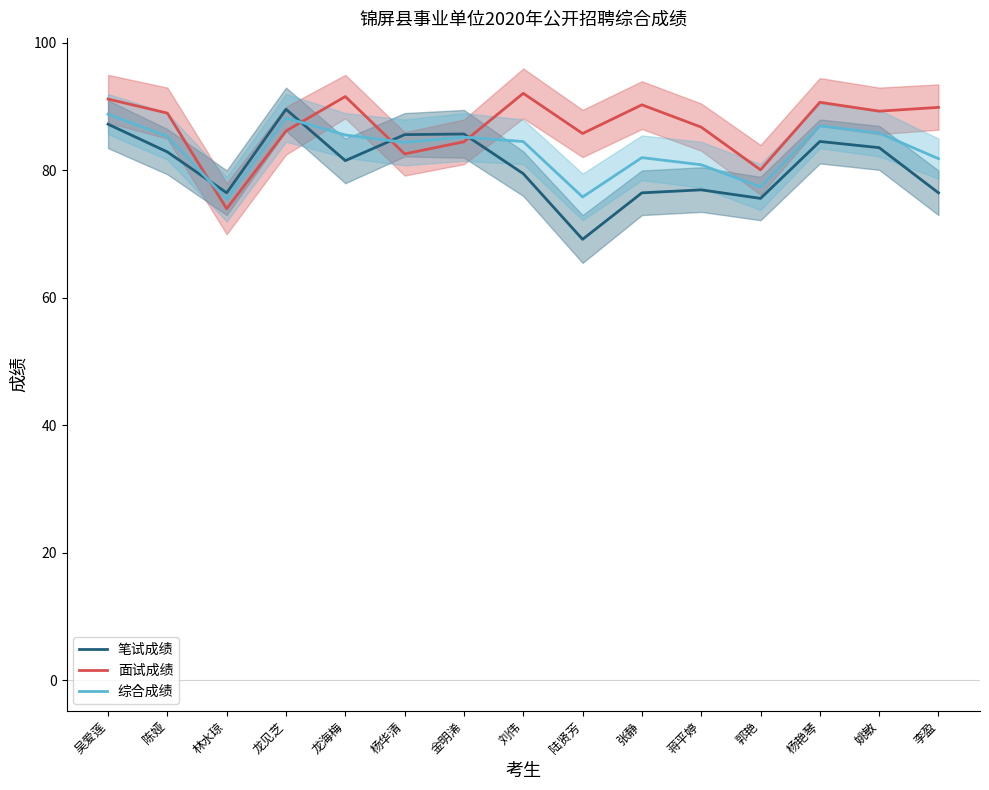

Reading left to right, transcribe all the data shown in this chart.

笔试成绩: 吴爱莲=87.3	陈娅=82.9	林水琼=76.5	龙见芝=89.6	龙海梅=81.5	杨华清=85.6	金明浠=85.7	刘伟=79.5	陆贤芳=69.2	张静=76.5	蒋平婷=77.0	郭艳=75.6	杨艳琴=84.5	姚敏=83.6	李盈=76.5
面试成绩: 吴爱莲=91.2	陈娅=89.0	林水琼=74.0	龙见芝=86.2	龙海梅=91.6	杨华清=82.6	金明浠=84.5	刘伟=92.1	陆贤芳=85.8	张静=90.3	蒋平婷=86.8	郭艳=80.1	杨艳琴=90.7	姚敏=89.3	李盈=89.9
综合成绩: 吴爱莲=88.8	陈娅=85.3	林水琼=75.5	龙见芝=88.2	龙海梅=85.6	杨华清=84.4	金明浠=85.2	刘伟=84.5	陆贤芳=75.8	张静=82.0	蒋平婷=80.9	郭艳=77.4	杨艳琴=87.0	姚敏=85.9	李盈=81.9